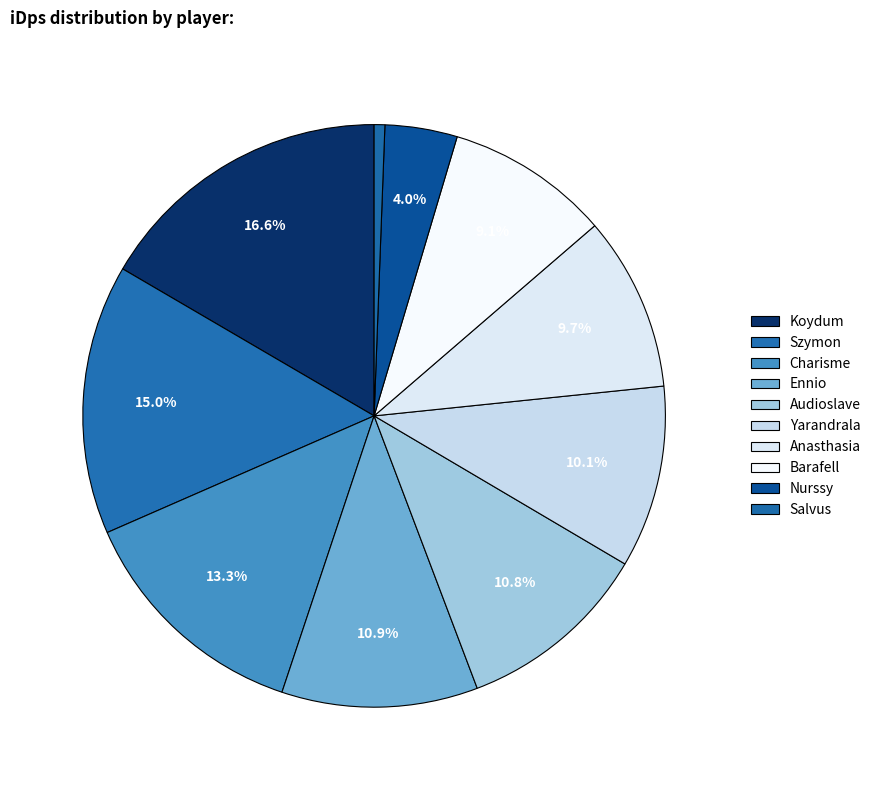

Rank the categories by value from highest to lowest.

Koydum, Szymon, Charisme, Ennio, Audioslave, Yarandrala, Anasthasia, Barafell, Nurssy, Salvus